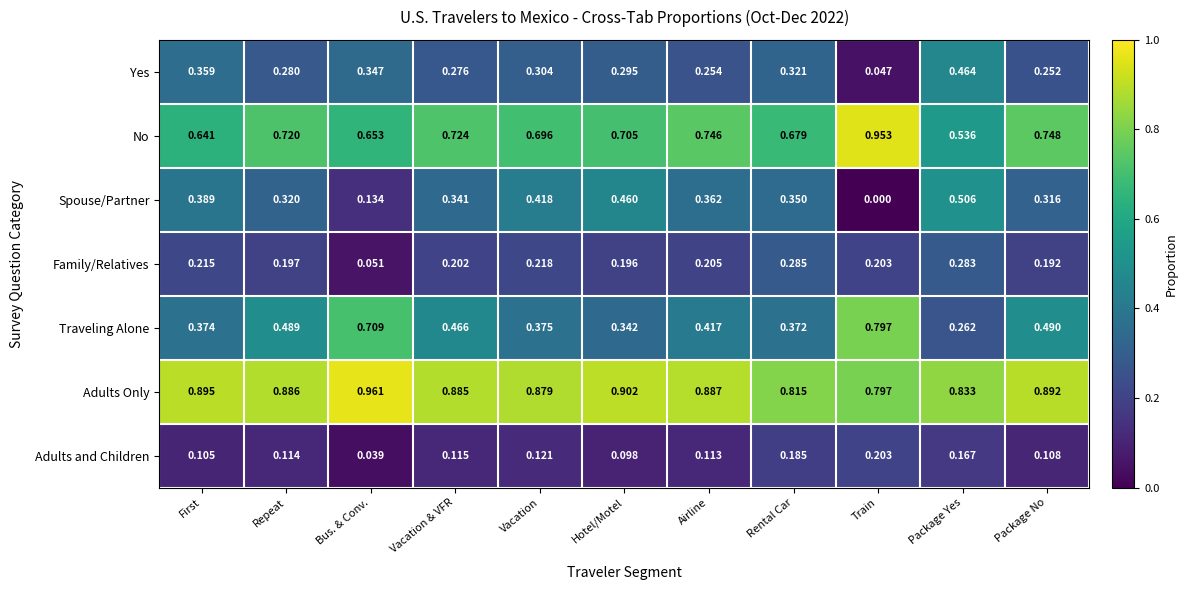

Between Rental Car and Package Yes, which series saw the biggest shift?

Spouse/Partner